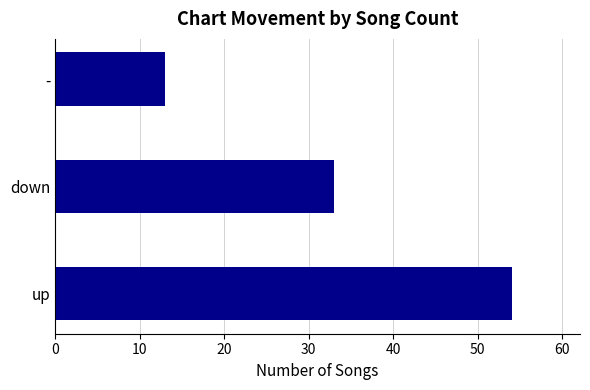

What is the greatest value displayed?

54